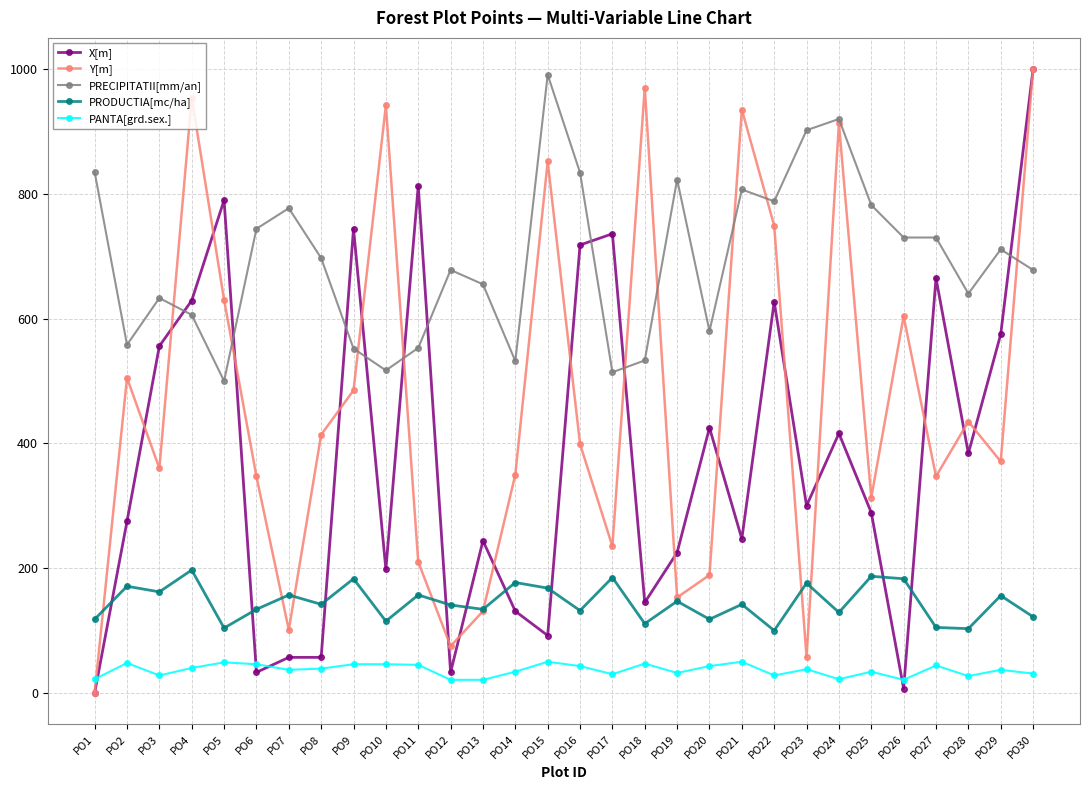

What is the total value across all series at PO26?

1545